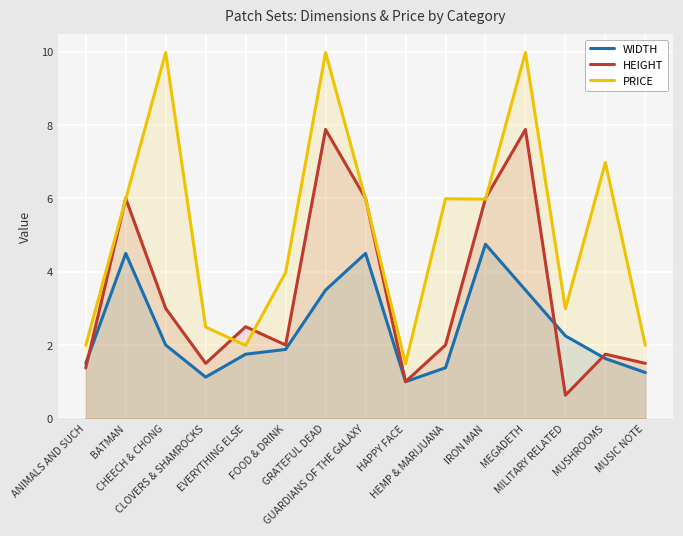

How many lines are shown in the chart?

3